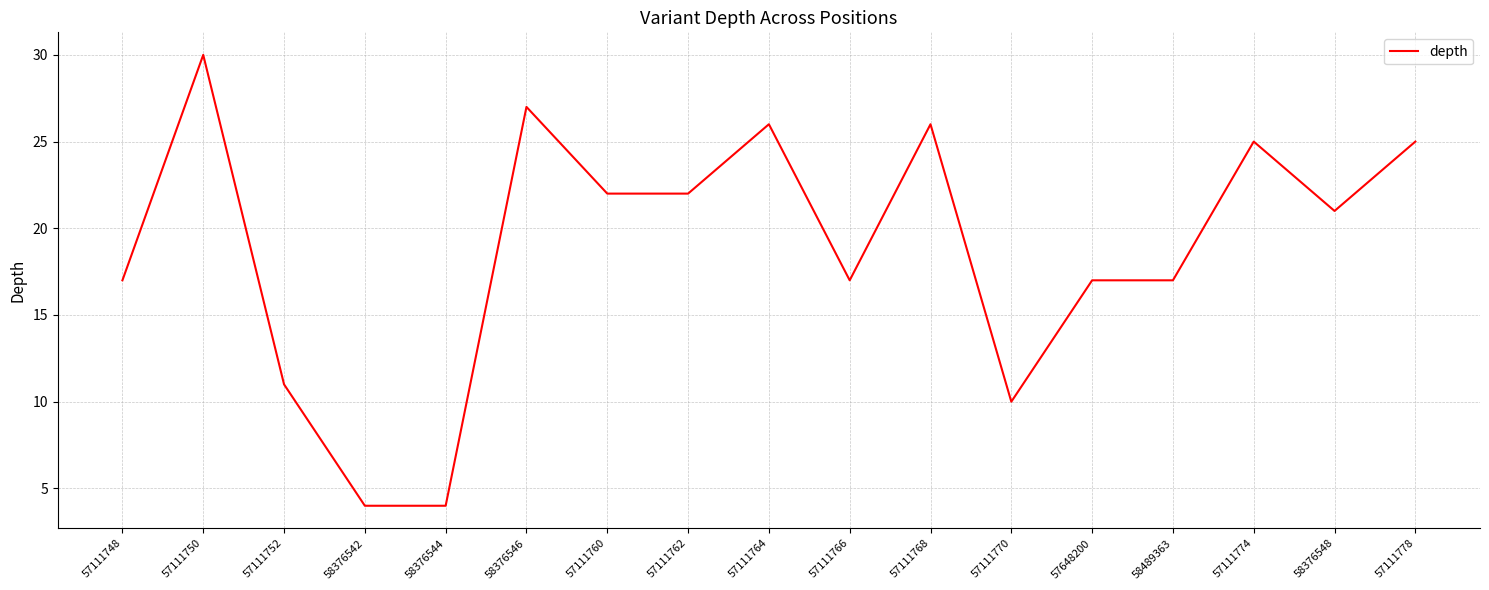

True or false: the data shows 17 at 57648200.

True